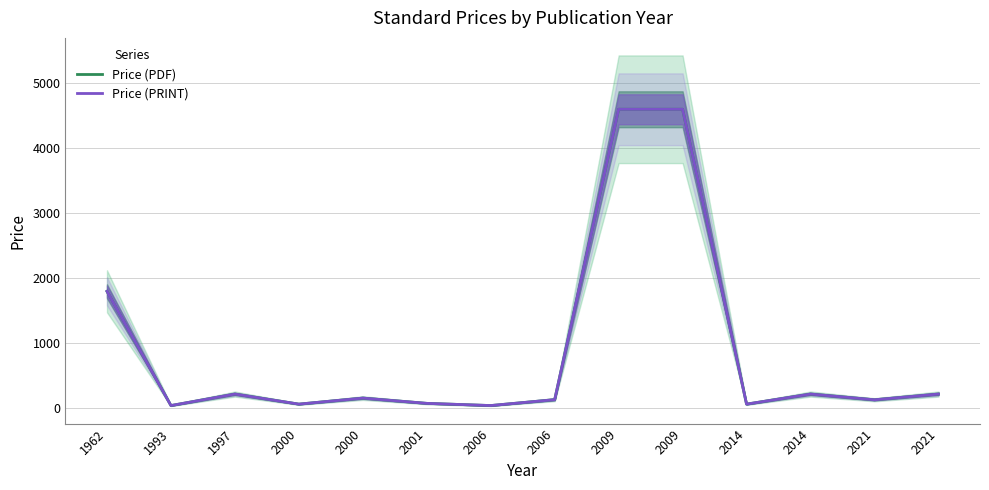

How many data points in Price (PRINT) are above 158?

6